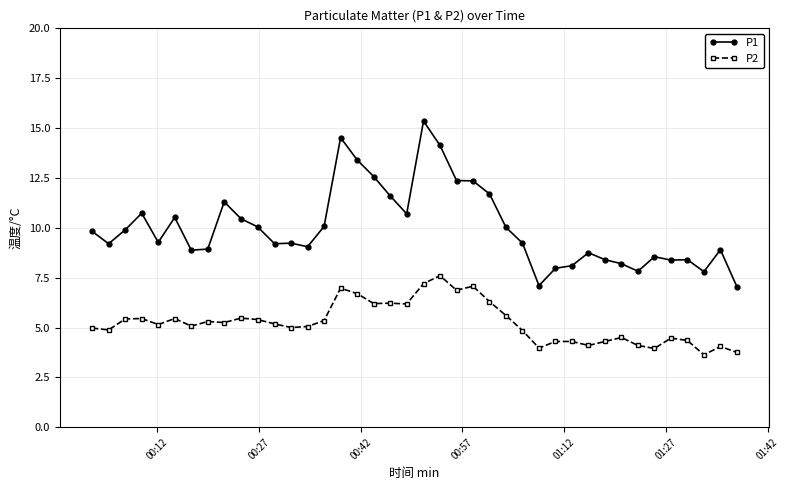

List the series in order of their overall mean, lowest first.

P2, P1